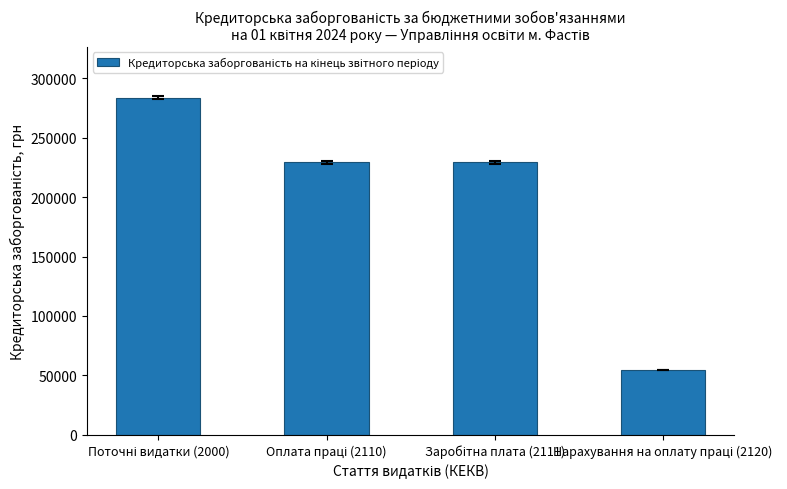

What is the value of the 3rd bar from the left?

229205.9